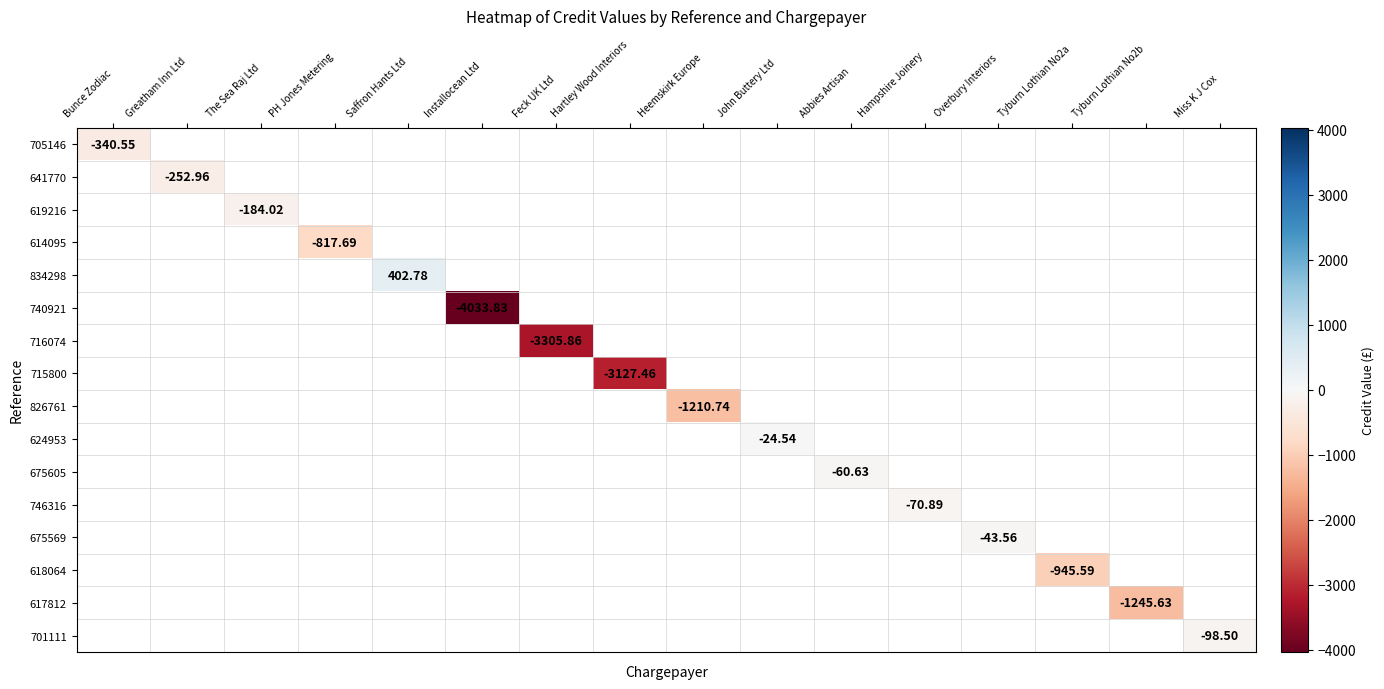

How many values in 618064 are below zero?

1